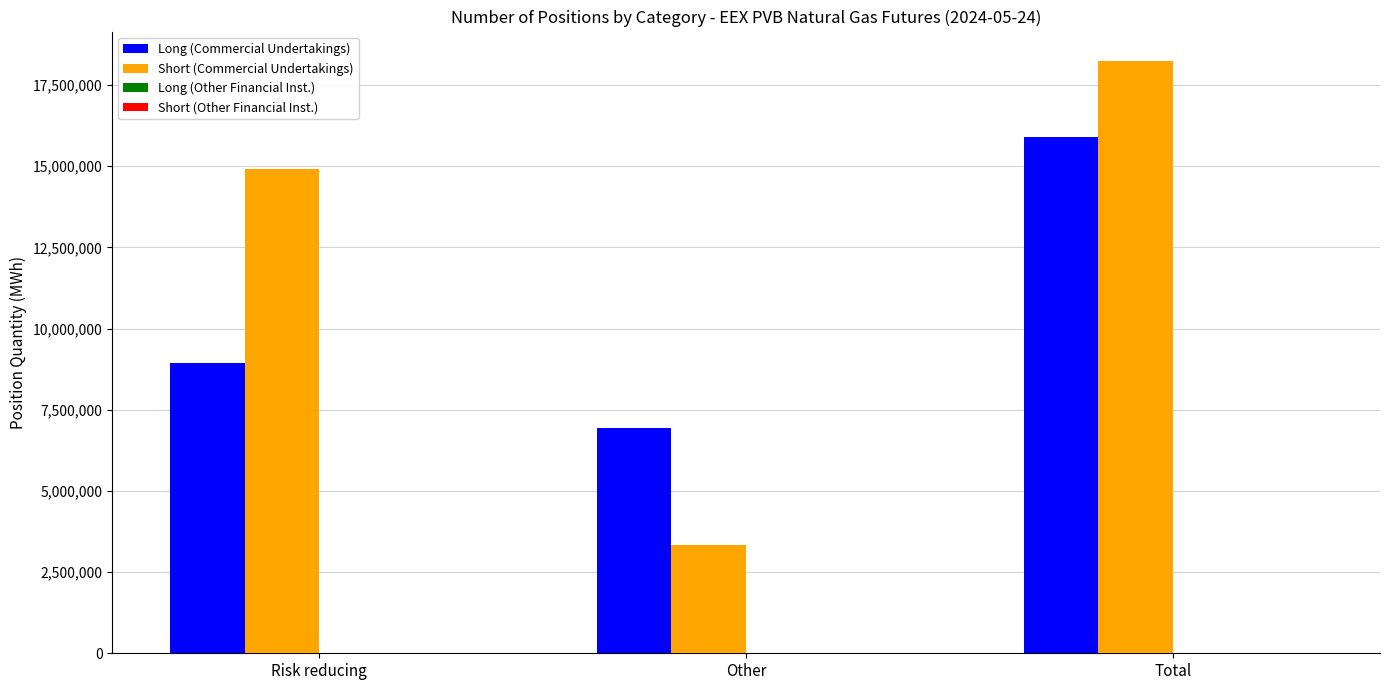

At which category is the sum across all series the highest?

Total